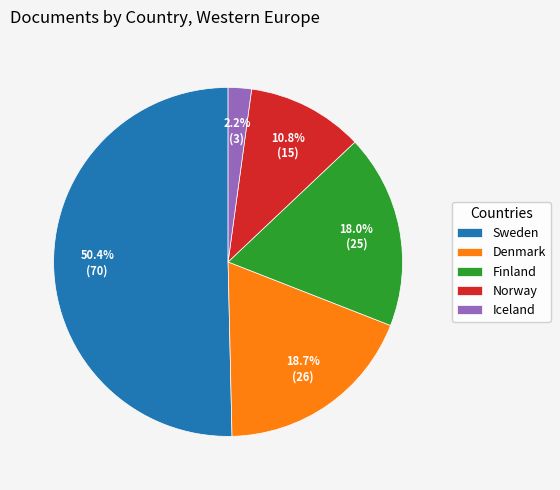

Which slice is the smallest?

Iceland